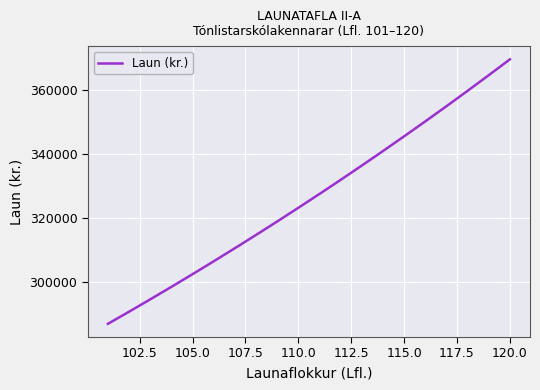

What is the minimum value shown in the chart?

286945